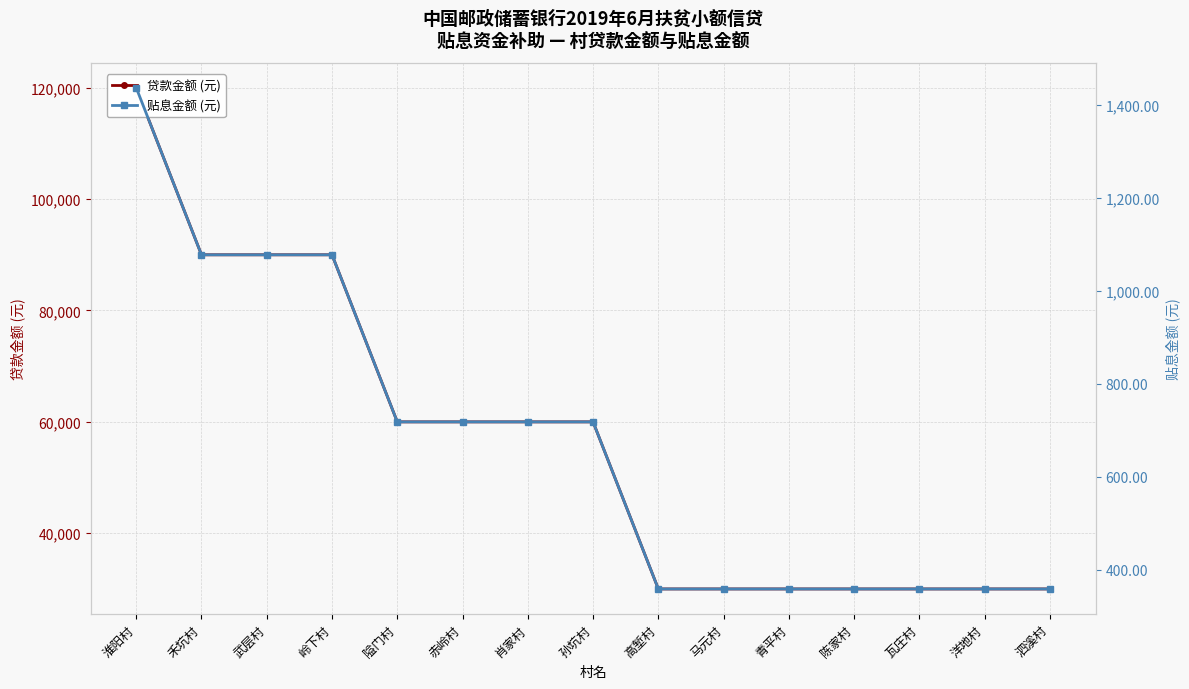

Rank the series by their average value, from highest to lowest.

贷款金额 (元), 贴息金额 (元)